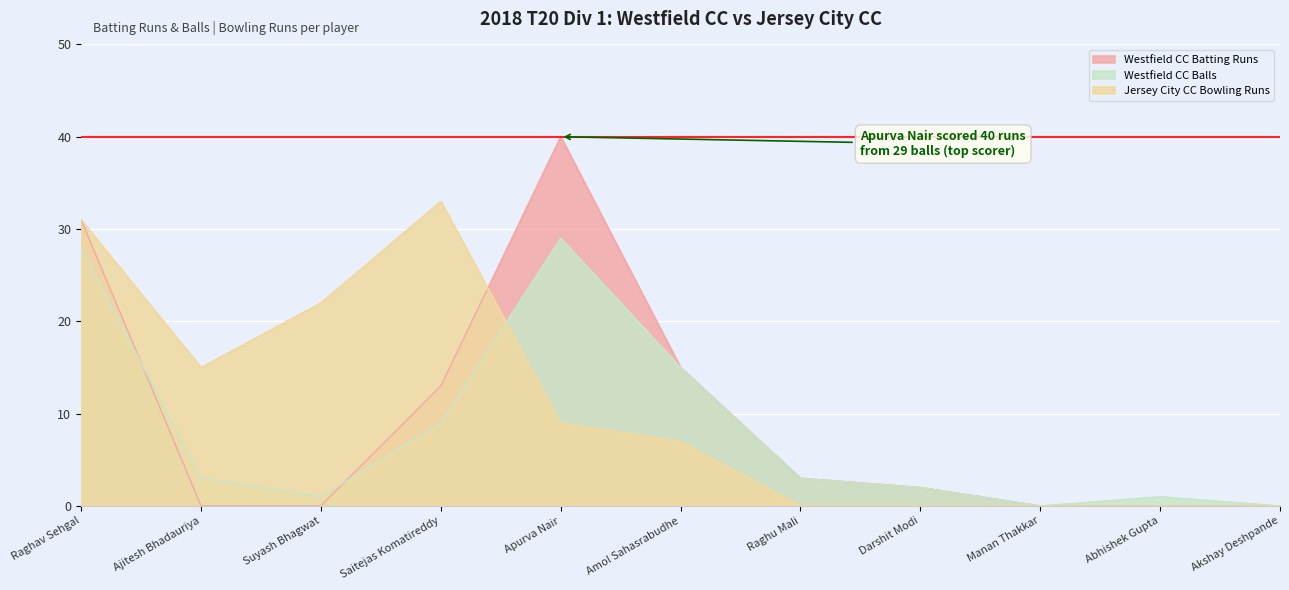

The value of Jersey City CC Bowling Runs at Darshit Modi is 13. True or false?

False